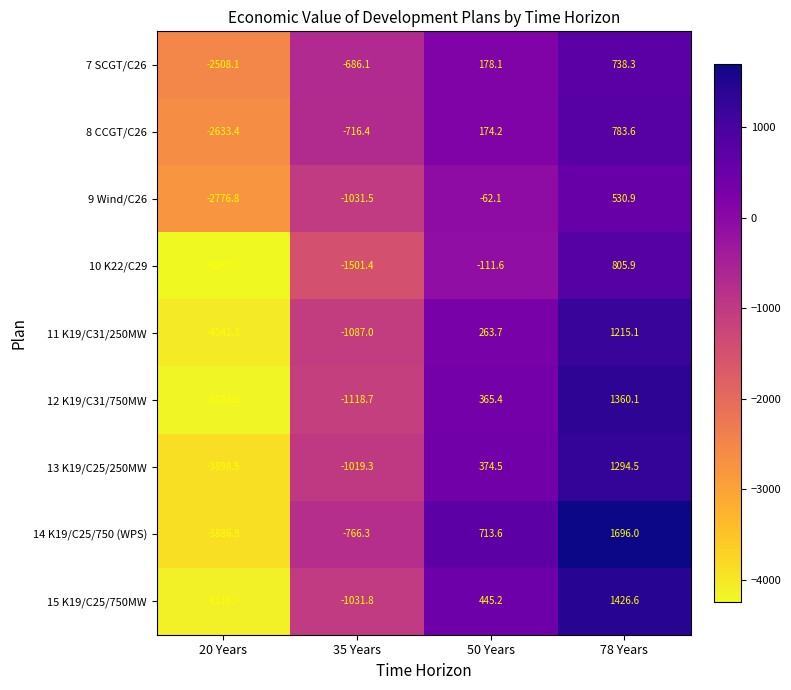

Count the number of categories in the chart.

4